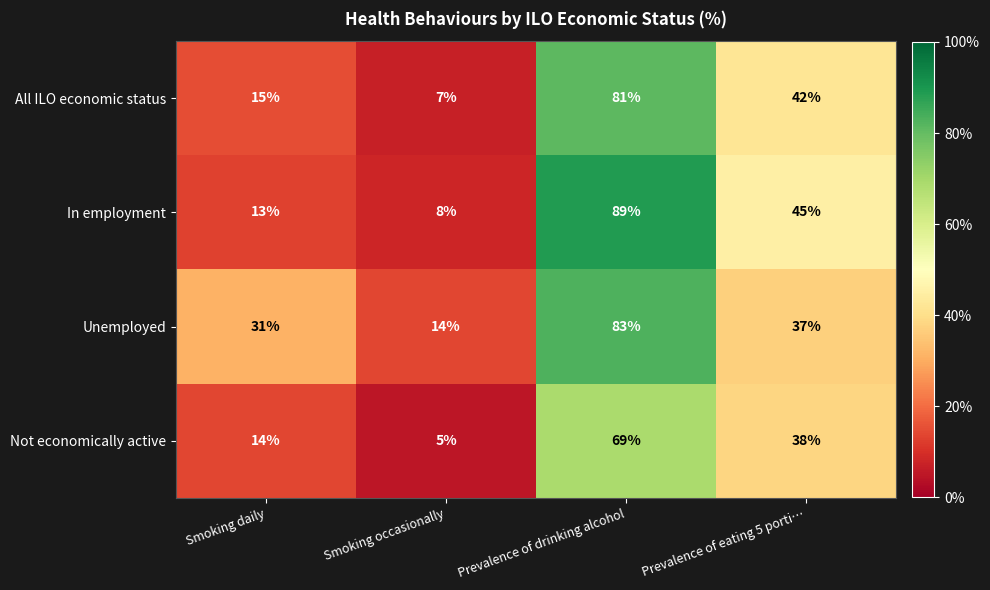

How many values in the Not economically active series are below 38?

2